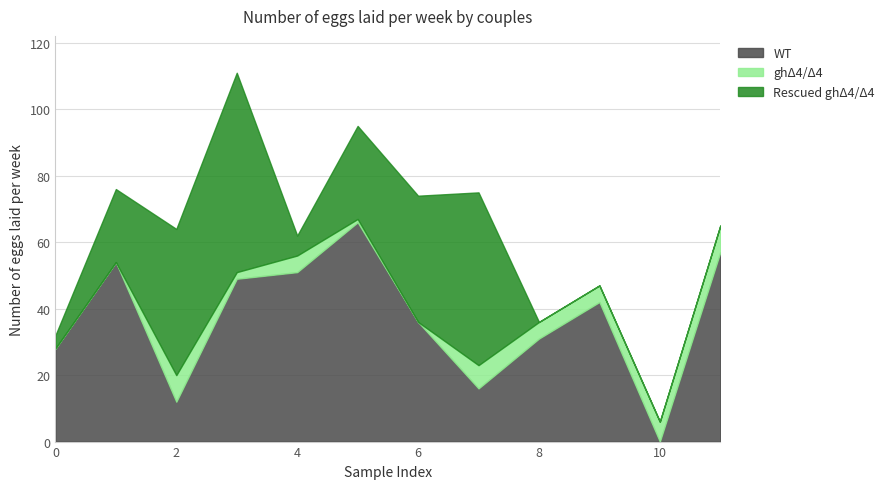

List the series in order of their peak value, highest first.

WT, Rescued ghΔ4/Δ4, ghΔ4/Δ4